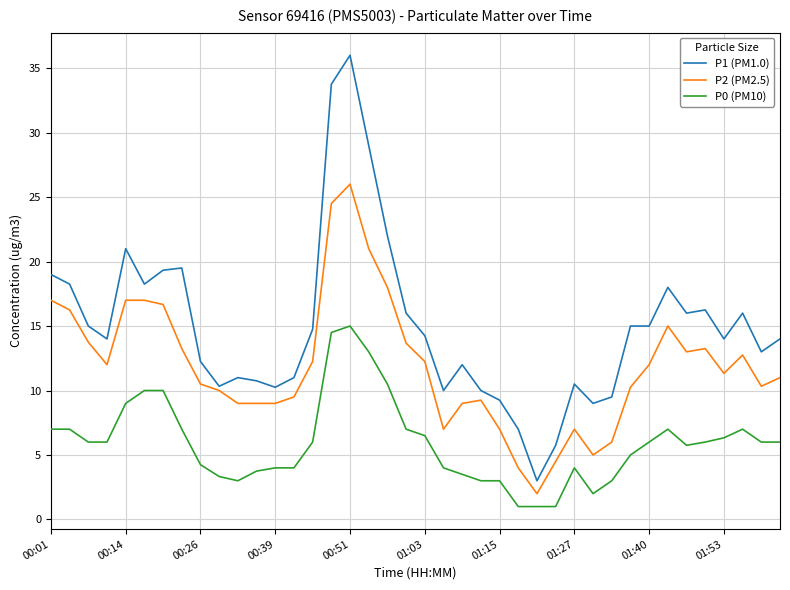

What is the greatest value displayed?

36.0